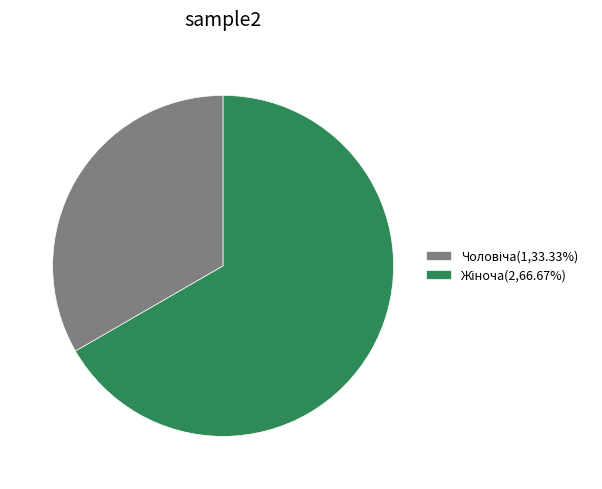

Does any single category account for the majority?

Yes